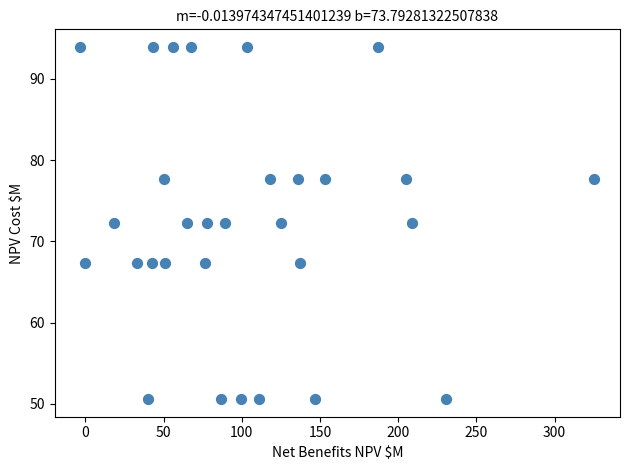

What is the range of Y values (max minus min)?

43.4